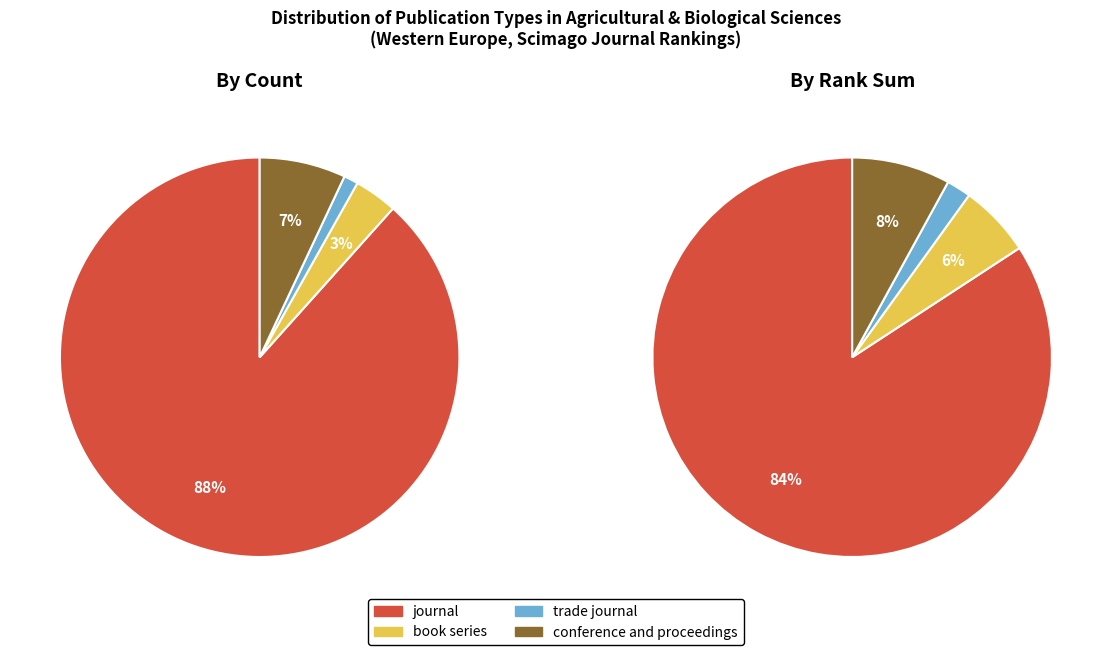

How many slices are in this pie chart?

4